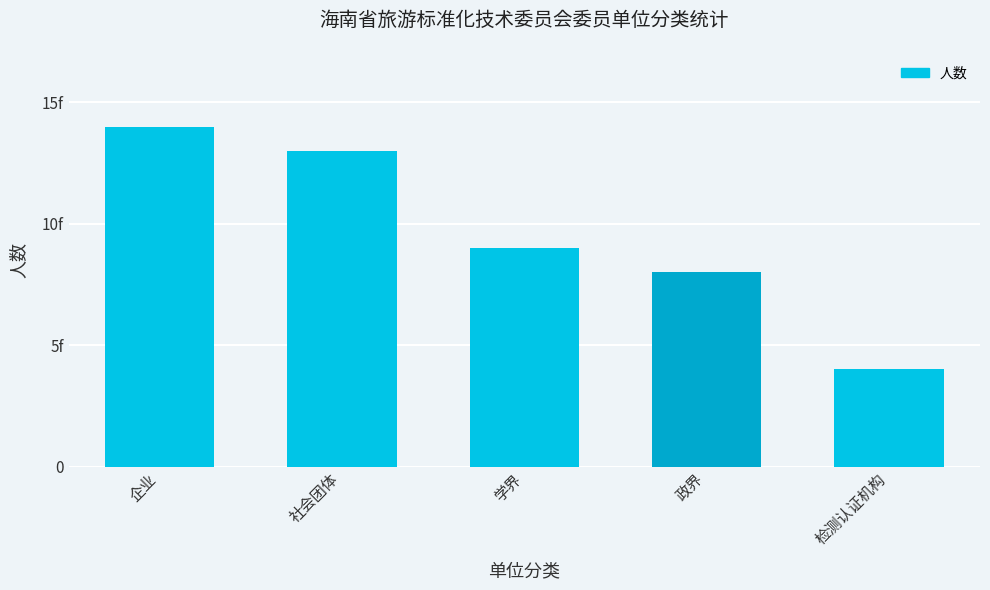

At which category does the chart reach its peak across all series?

企业